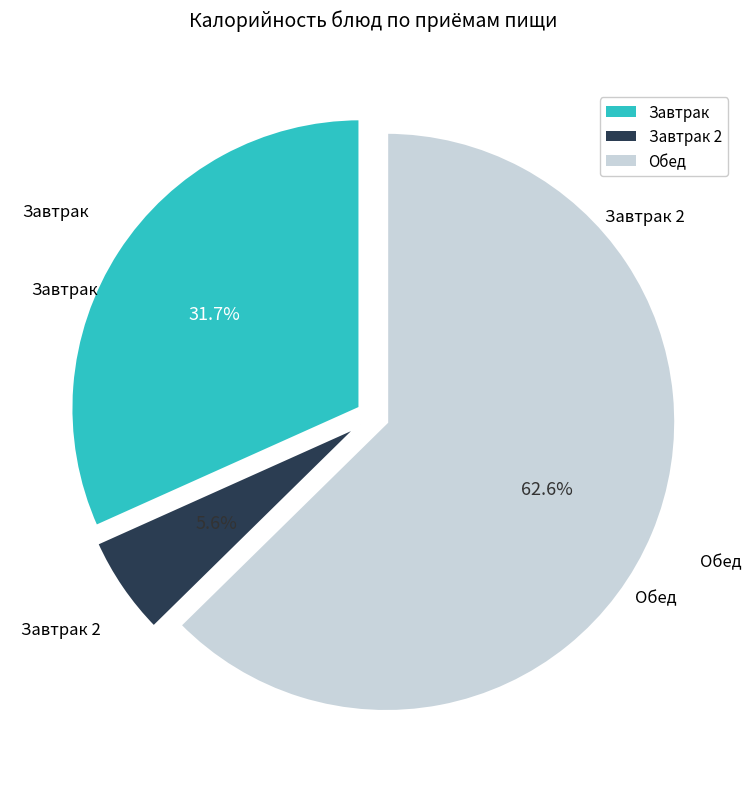

Is there any slice that represents more than half of the pie?

Yes